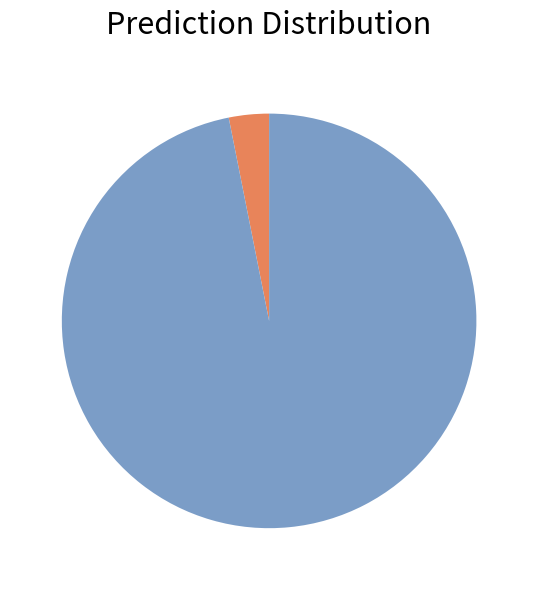

Is there a majority slice in this chart?

Yes